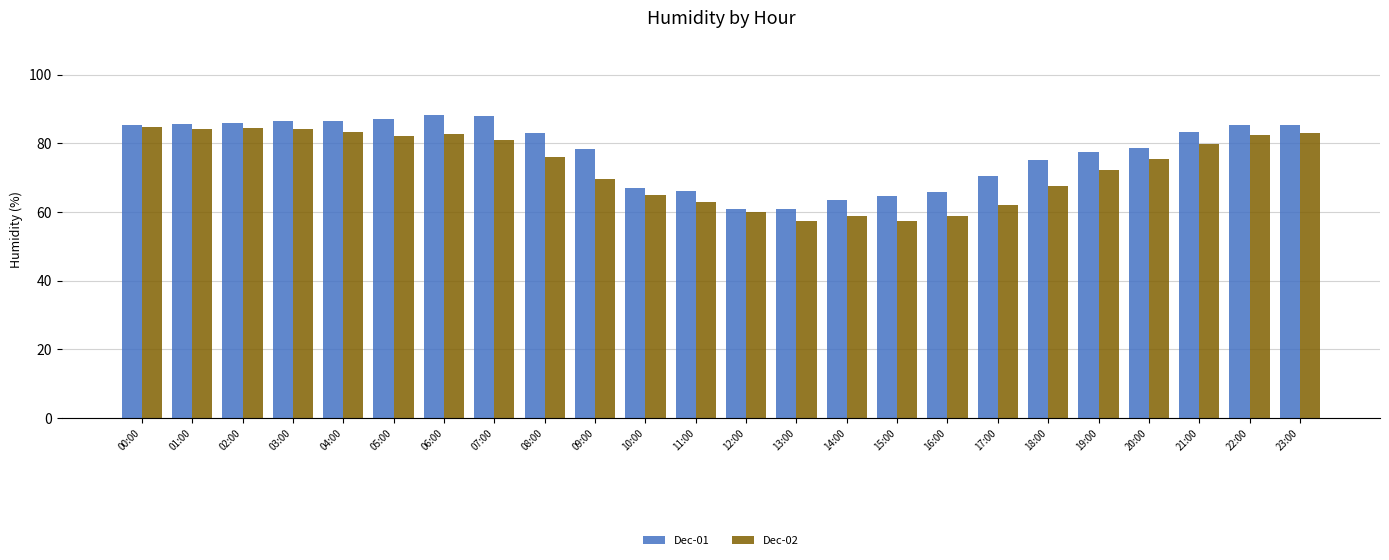

What is the label of the 4th bar from the left?

03:00